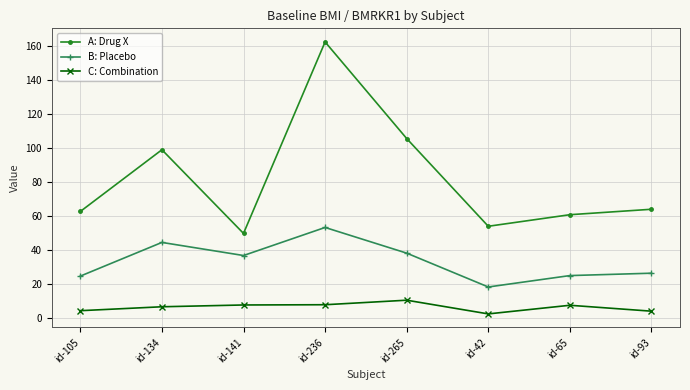

True or false: B: Placebo and C: Combination intersect in this chart.

False